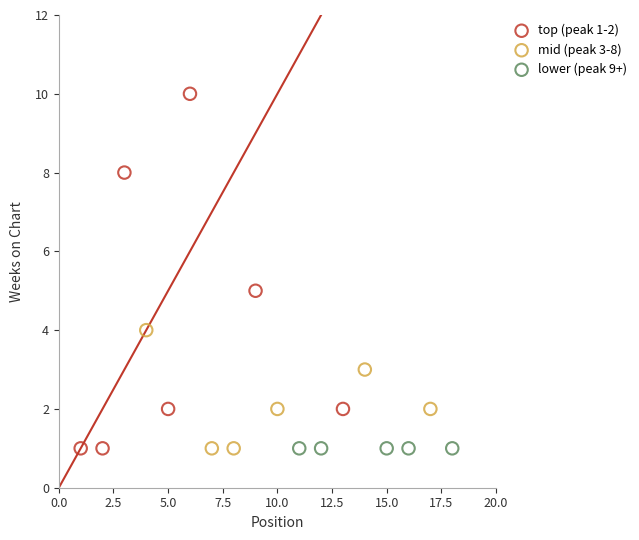

Which series contains the highest Y value?

top (peak 1-2)